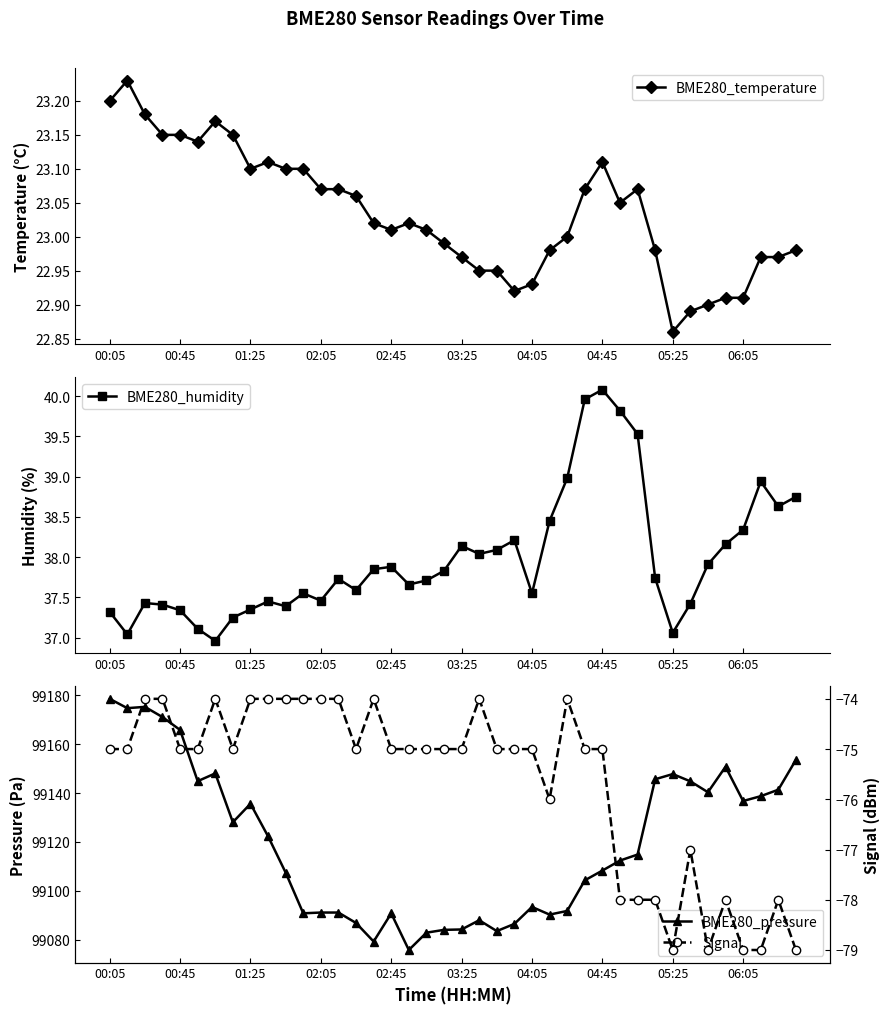

What is the maximum value for BME280_humidity?

40.1